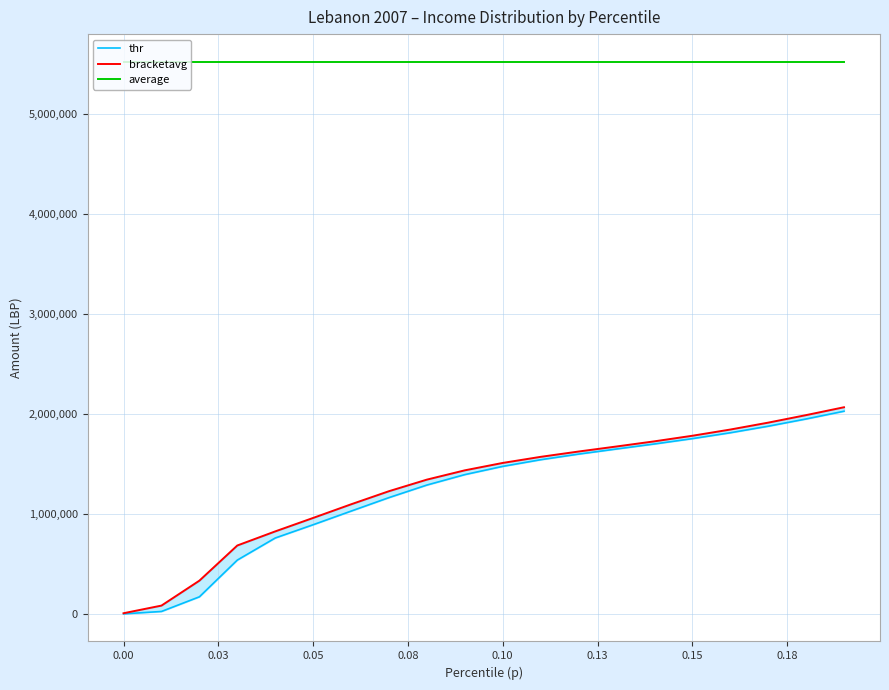

What is the average value of the thr series?

1233736.4